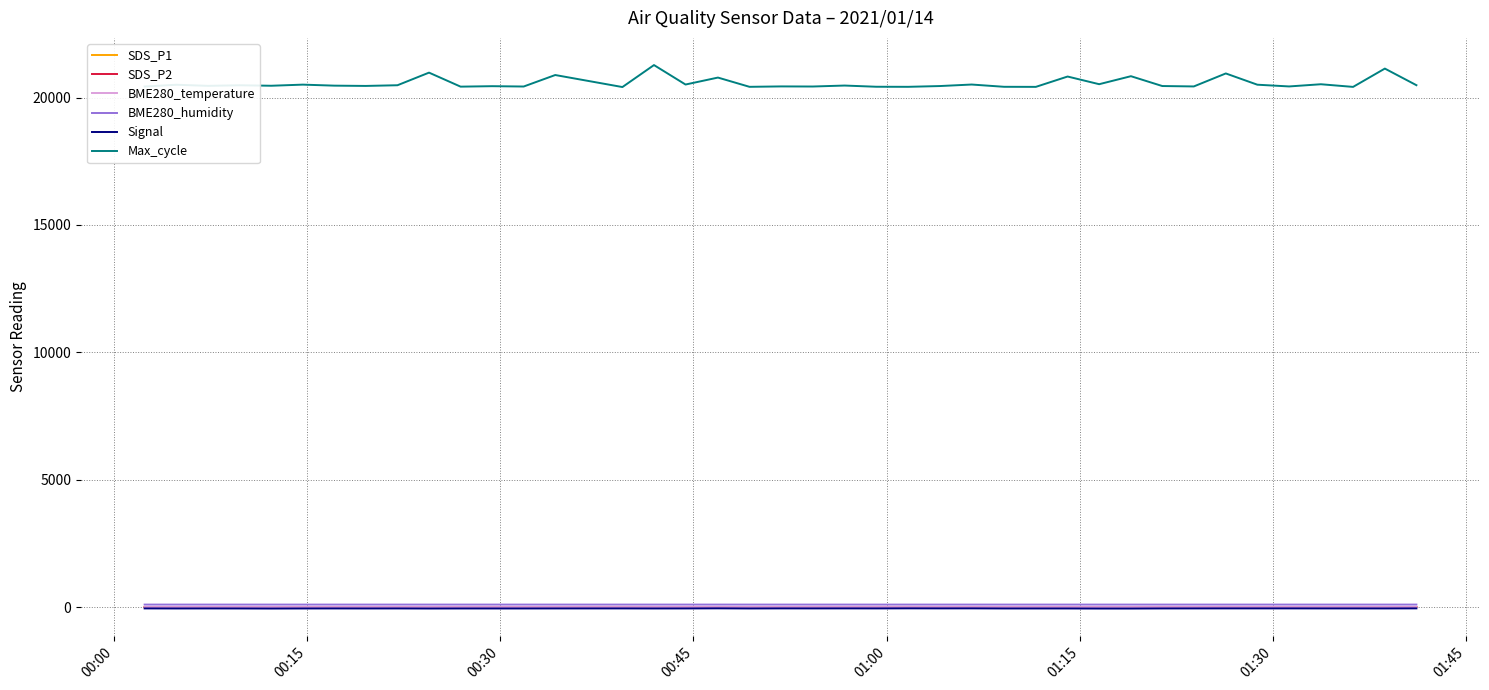

True or false: SDS_P2 and Signal cross at least once.

False